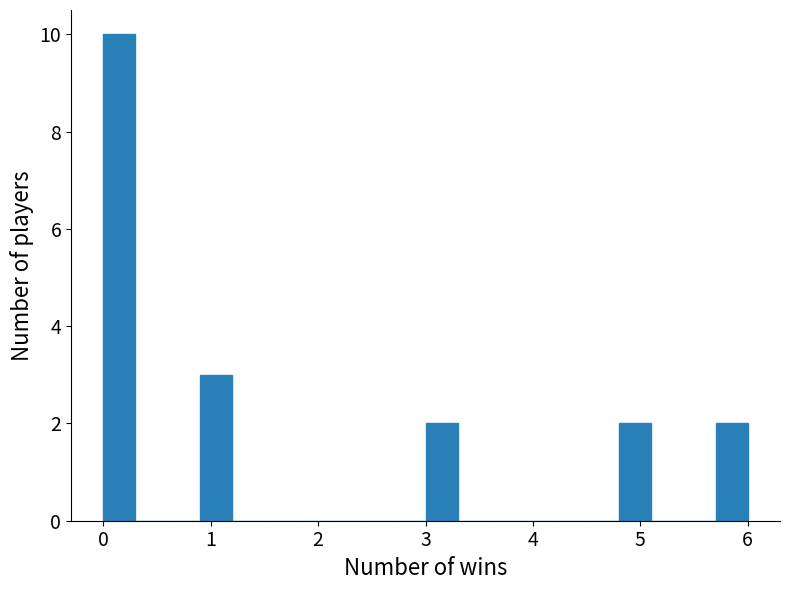

Read against the x-axis, roughly where is the centre of the tallest bar?

0.2